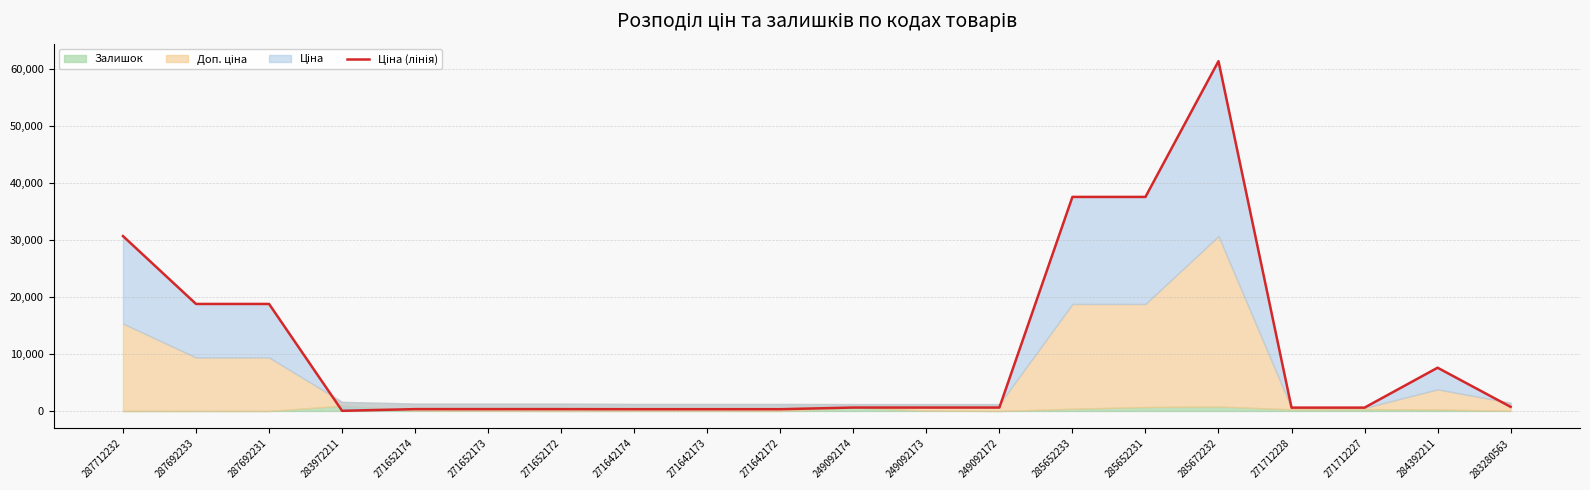

The value at 285652231 is 37593.6. True or false?

True